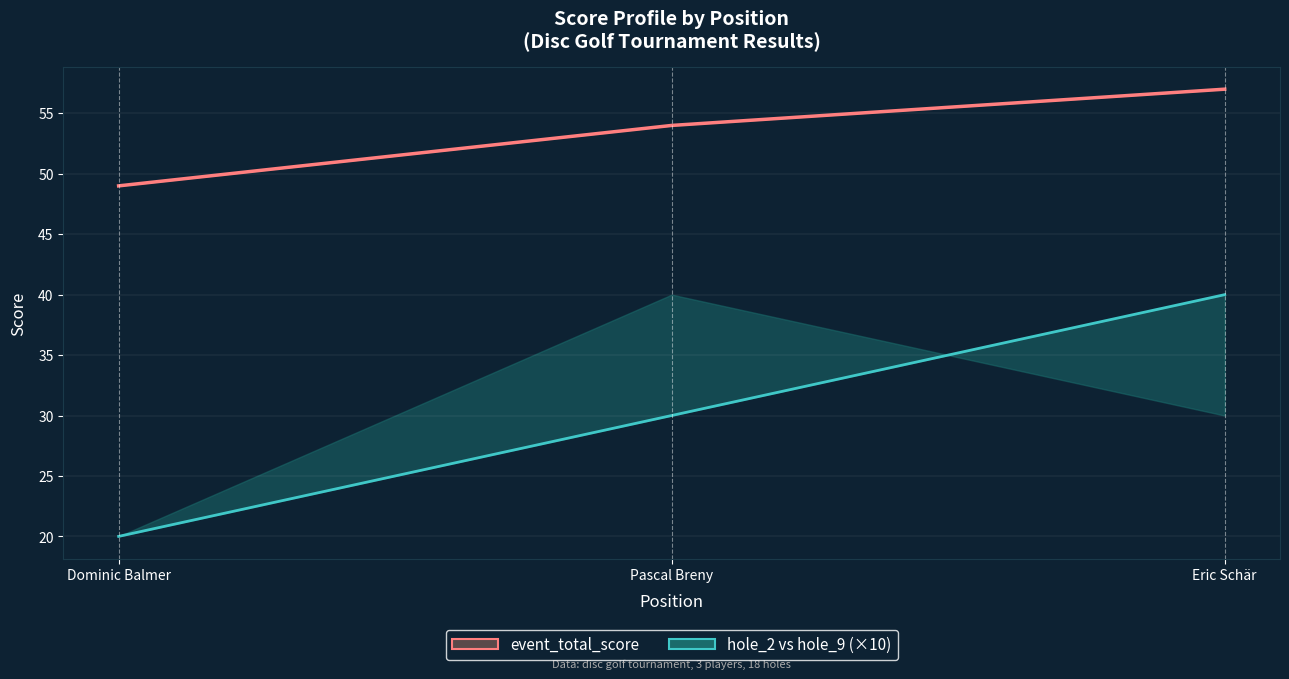

Between Dominic Balmer and Eric Schär, which is larger?

Eric Schär